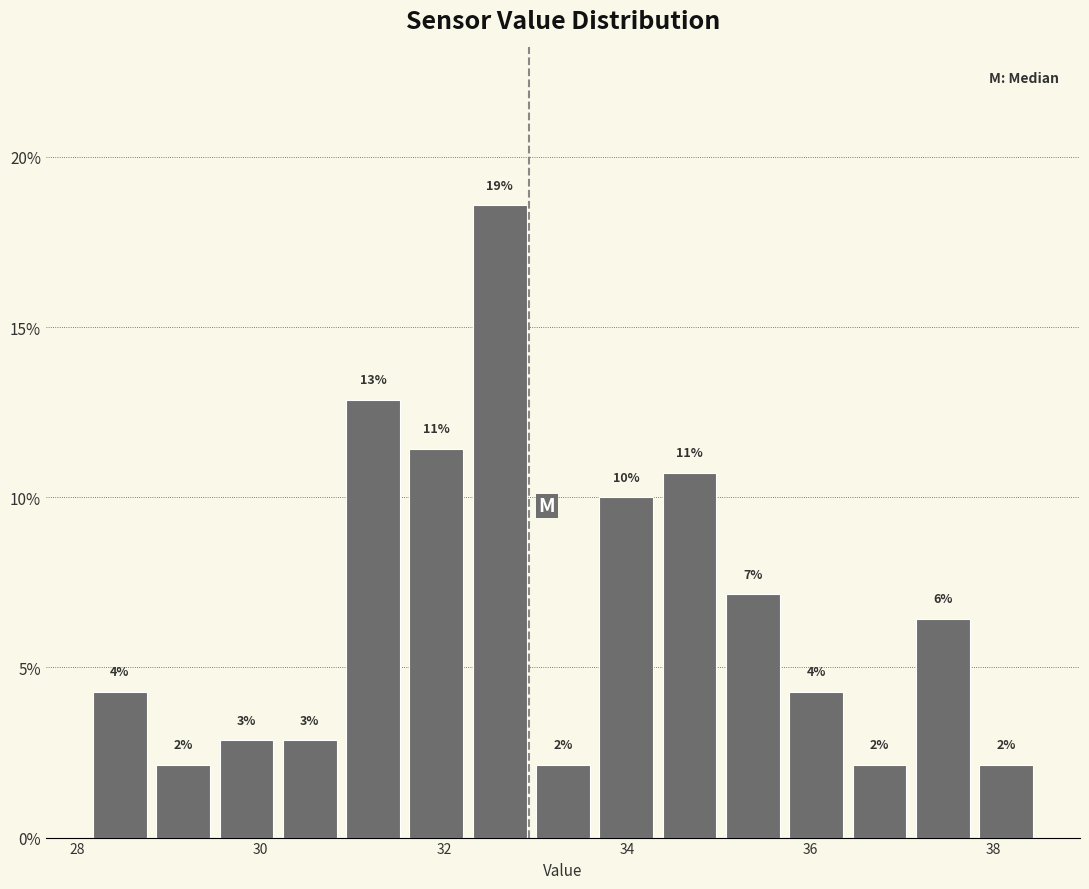

Read against the x-axis, roughly where is the centre of the tallest bar?

32.6